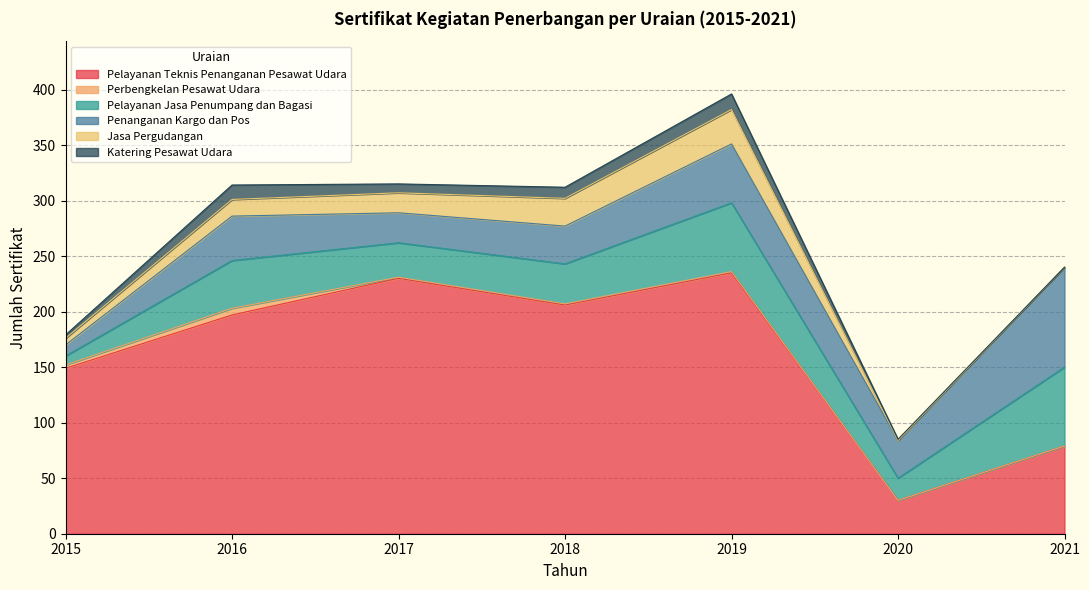

Which series has the largest total across all categories?

Pelayanan Teknis Penanganan Pesawat Udara